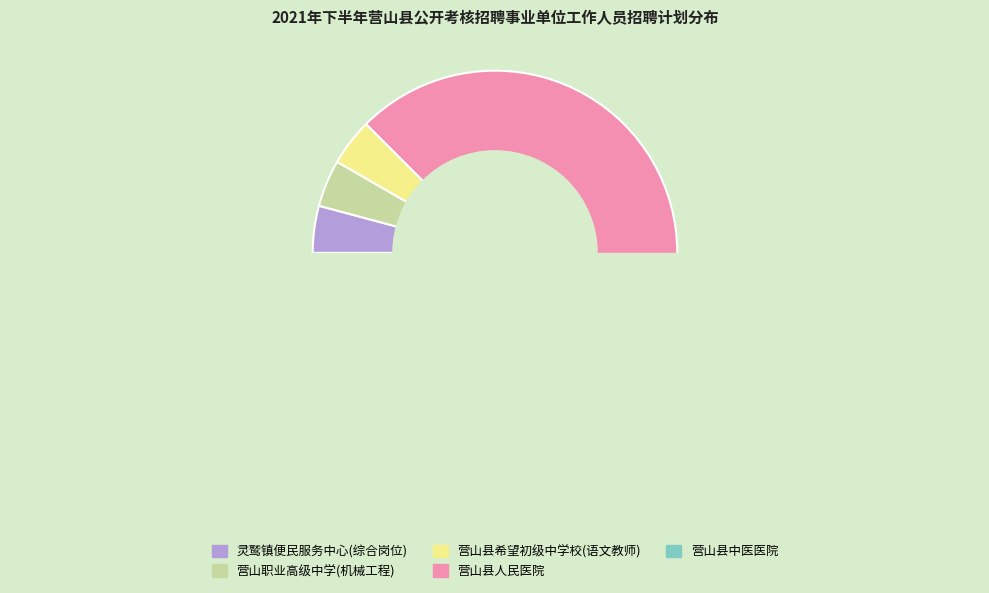

The 灵鹫镇便民服务中心(综合岗位) slice represents 18% of the pie. True or false?

False